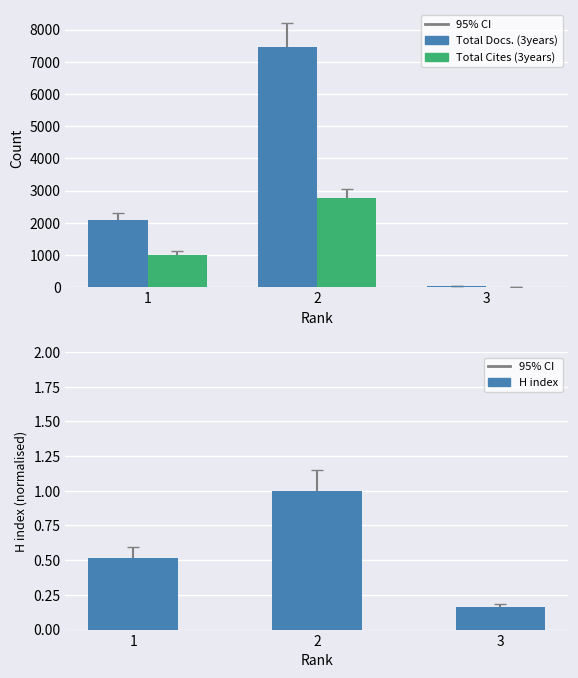

List the series in order of their overall mean, lowest first.

H index, Total Cites (3years), Total Docs. (3years)